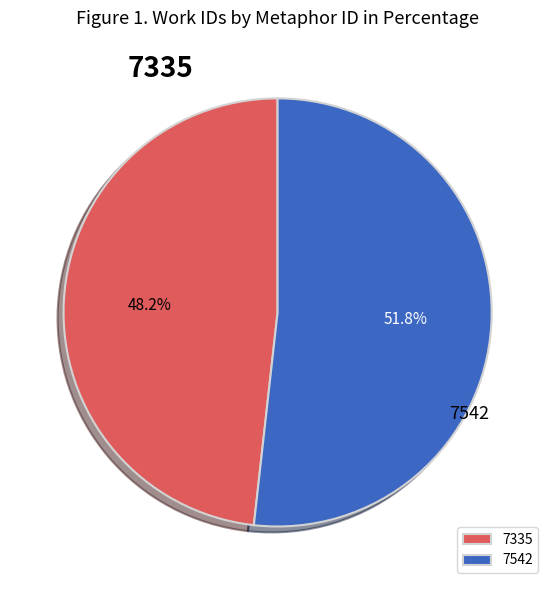

To the nearest percent, what is the average slice percentage?

50%